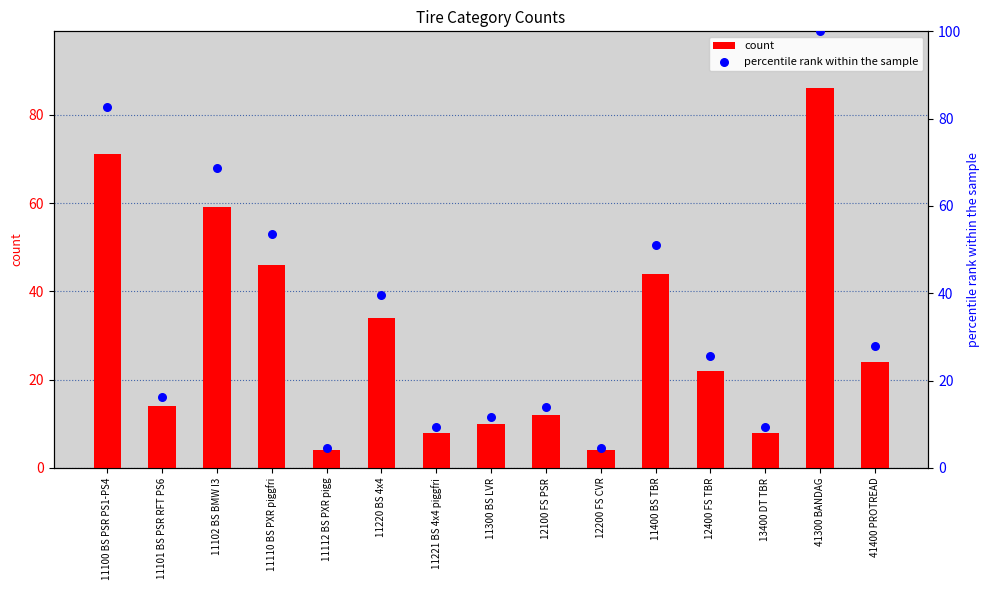

At how many categories does at least one series exceed 77?

2